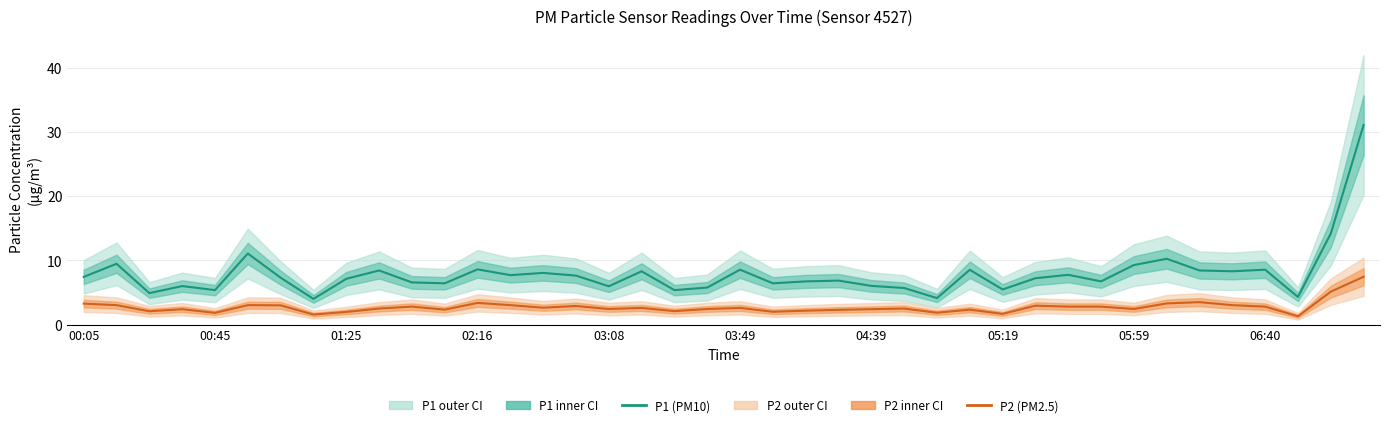

What is the difference between the highest and lowest values at 21?

4.4